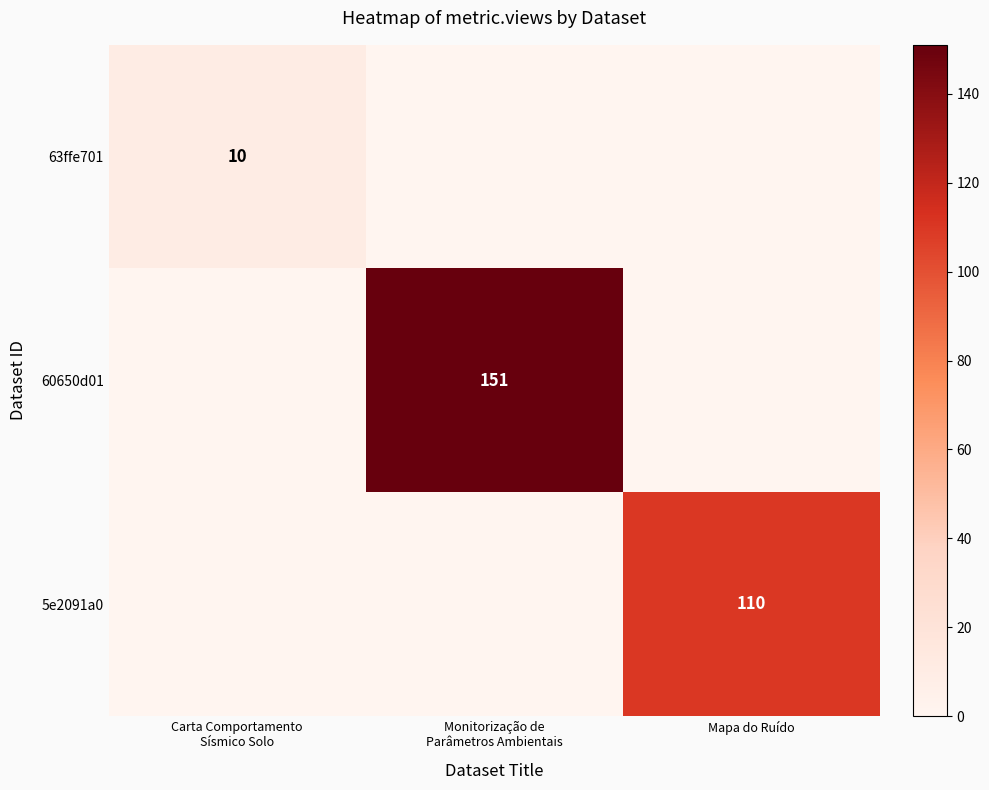

The value of 5e2091a0 at Mapa do Ruído is 179. True or false?

False